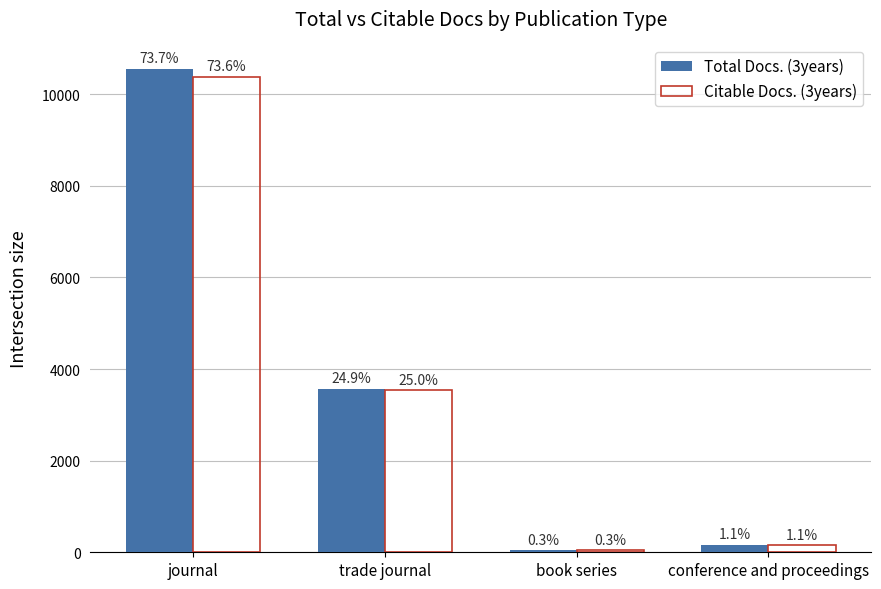

What is the label of the 3rd bar from the left?

book series